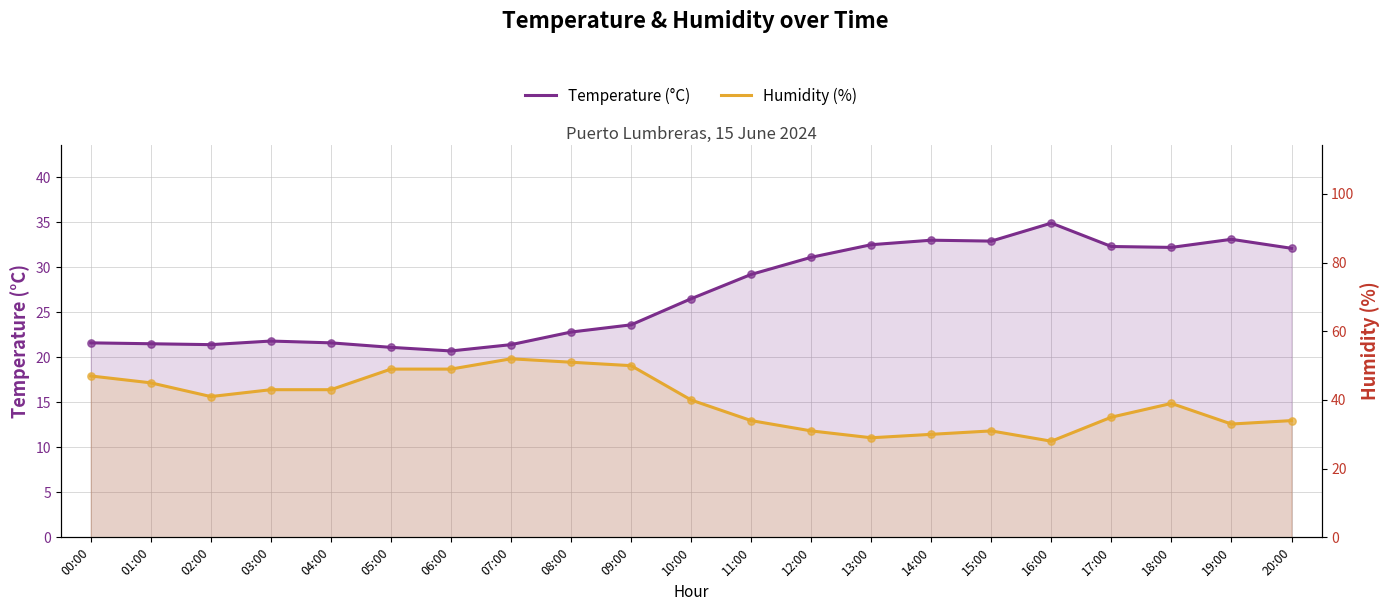

Which series has the largest total across all categories?

Humidity (%)